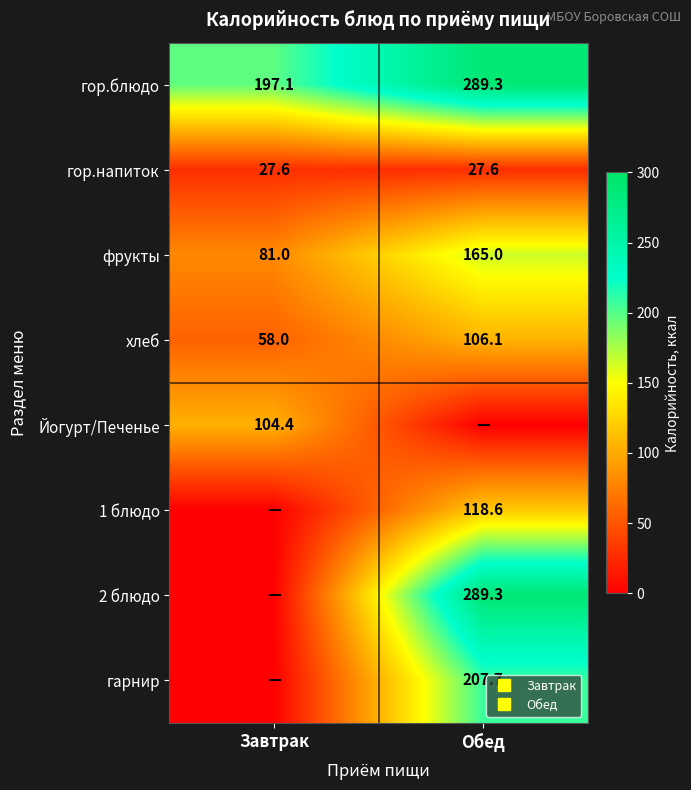

What is the minimum value for фрукты?

81.0